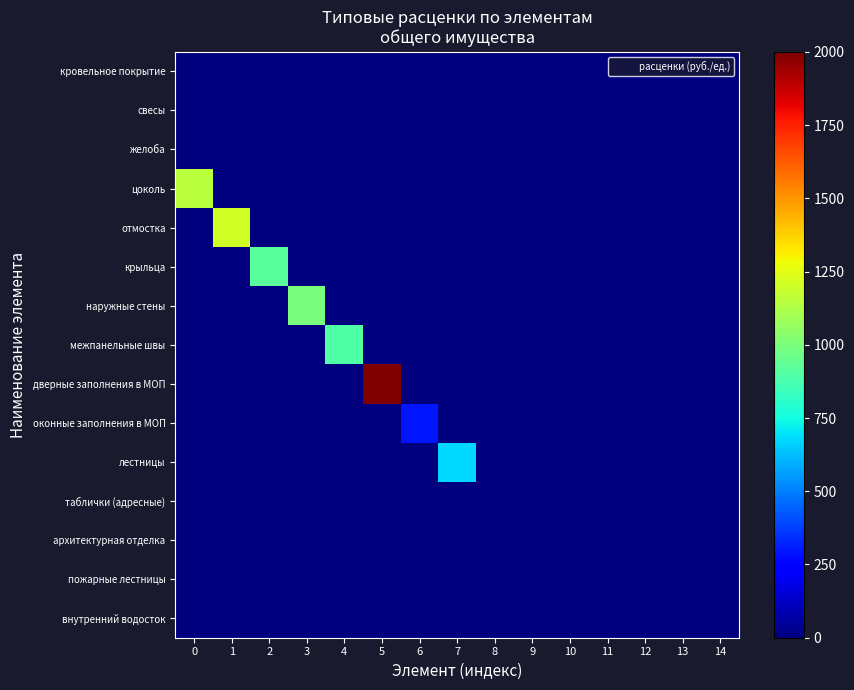

Reading left to right, transcribe all the data shown in this chart.

кровельное покрытие: 0=0.0	1=0.0	2=0.0	3=0.0	4=0.0	5=0.0	6=0.0	7=0.0	8=0.0	9=0.0	10=0.0	11=0.0	12=0.0	13=0.0	14=0.0
свесы: 0=0.0	1=0.0	2=0.0	3=0.0	4=0.0	5=0.0	6=0.0	7=0.0	8=0.0	9=0.0	10=0.0	11=0.0	12=0.0	13=0.0	14=0.0
желоба: 0=0.0	1=0.0	2=0.0	3=0.0	4=0.0	5=0.0	6=0.0	7=0.0	8=0.0	9=0.0	10=0.0	11=0.0	12=0.0	13=0.0	14=0.0
цоколь: 0=1149.0	1=0.0	2=0.0	3=0.0	4=0.0	5=0.0	6=0.0	7=0.0	8=0.0	9=0.0	10=0.0	11=0.0	12=0.0	13=0.0	14=0.0
отмостка: 0=0.0	1=1205.0	2=0.0	3=0.0	4=0.0	5=0.0	6=0.0	7=0.0	8=0.0	9=0.0	10=0.0	11=0.0	12=0.0	13=0.0	14=0.0
крыльца: 0=0.0	1=0.0	2=921.5	3=0.0	4=0.0	5=0.0	6=0.0	7=0.0	8=0.0	9=0.0	10=0.0	11=0.0	12=0.0	13=0.0	14=0.0
наружные стены: 0=0.0	1=0.0	2=0.0	3=999.5	4=0.0	5=0.0	6=0.0	7=0.0	8=0.0	9=0.0	10=0.0	11=0.0	12=0.0	13=0.0	14=0.0
межпанельные швы: 0=0.0	1=0.0	2=0.0	3=0.0	4=890.7	5=0.0	6=0.0	7=0.0	8=0.0	9=0.0	10=0.0	11=0.0	12=0.0	13=0.0	14=0.0
дверные заполнения в МОП: 0=0.0	1=0.0	2=0.0	3=0.0	4=0.0	5=2000.0	6=0.0	7=0.0	8=0.0	9=0.0	10=0.0	11=0.0	12=0.0	13=0.0	14=0.0
оконные заполнения в МОП: 0=0.0	1=0.0	2=0.0	3=0.0	4=0.0	5=0.0	6=291.0	7=0.0	8=0.0	9=0.0	10=0.0	11=0.0	12=0.0	13=0.0	14=0.0
лестницы: 0=0.0	1=0.0	2=0.0	3=0.0	4=0.0	5=0.0	6=0.0	7=674.5	8=0.0	9=0.0	10=0.0	11=0.0	12=0.0	13=0.0	14=0.0
таблички (адресные): 0=0.0	1=0.0	2=0.0	3=0.0	4=0.0	5=0.0	6=0.0	7=0.0	8=0.0	9=0.0	10=0.0	11=0.0	12=0.0	13=0.0	14=0.0
архитектурная отделка: 0=0.0	1=0.0	2=0.0	3=0.0	4=0.0	5=0.0	6=0.0	7=0.0	8=0.0	9=0.0	10=0.0	11=0.0	12=0.0	13=0.0	14=0.0
пожарные лестницы: 0=0.0	1=0.0	2=0.0	3=0.0	4=0.0	5=0.0	6=0.0	7=0.0	8=0.0	9=0.0	10=0.0	11=0.0	12=0.0	13=0.0	14=0.0
внутренний водосток: 0=0.0	1=0.0	2=0.0	3=0.0	4=0.0	5=0.0	6=0.0	7=0.0	8=0.0	9=0.0	10=0.0	11=0.0	12=0.0	13=0.0	14=0.0